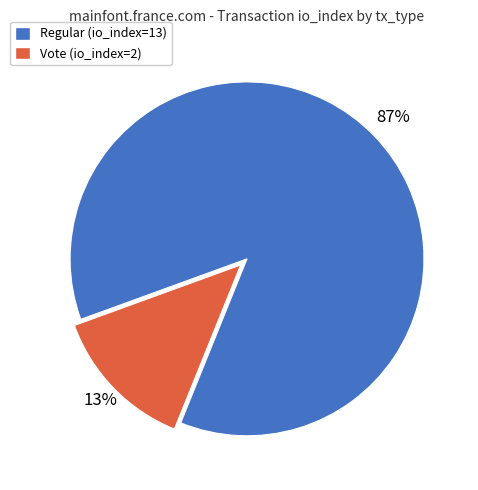

To the nearest percent, what is the combined percentage of Vote and Regular?

100%